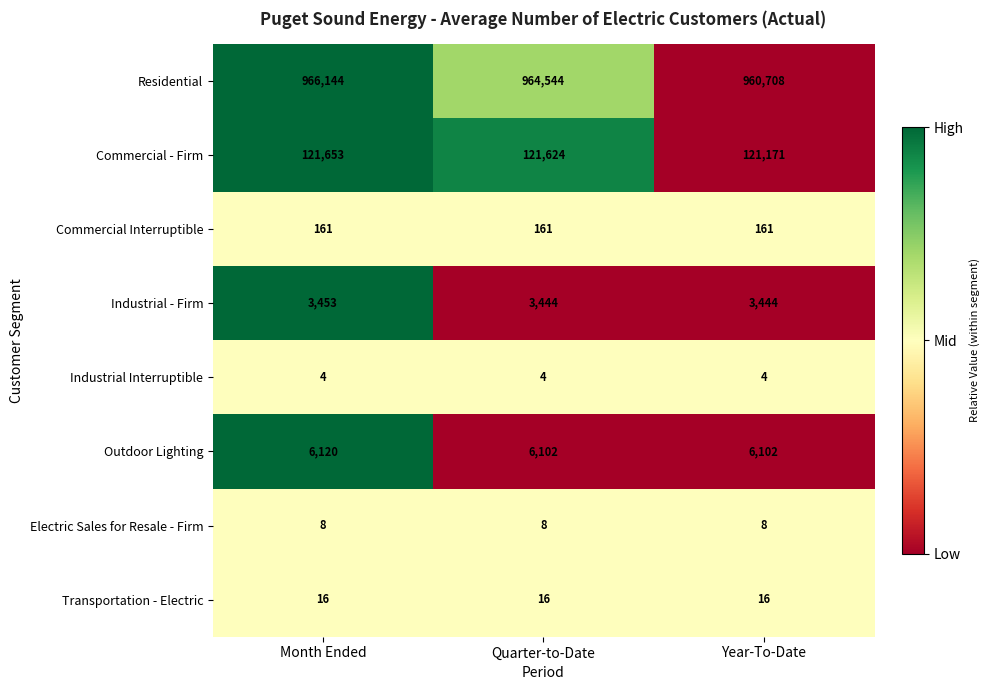

Between Quarter-to-Date and Year-To-Date, which series saw the biggest shift?

Residential